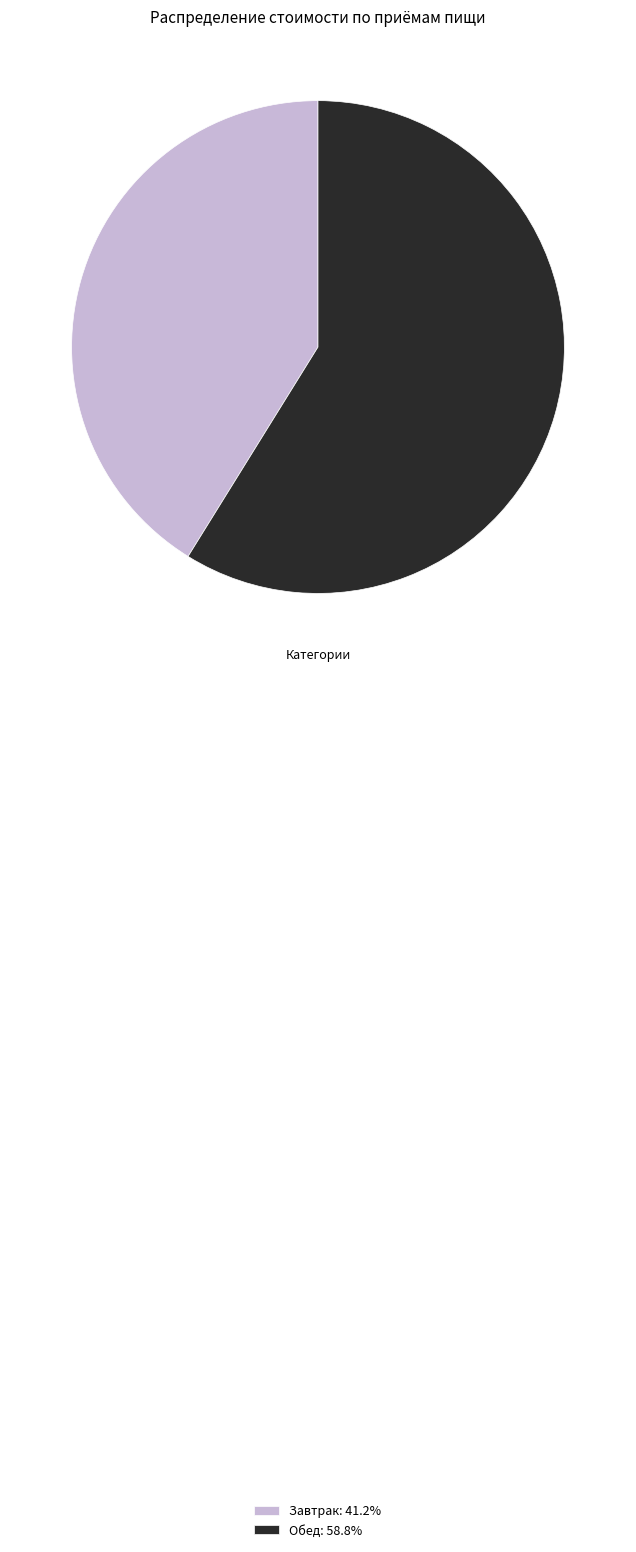

Rank the categories by value from lowest to highest.

Завтрак, Обед